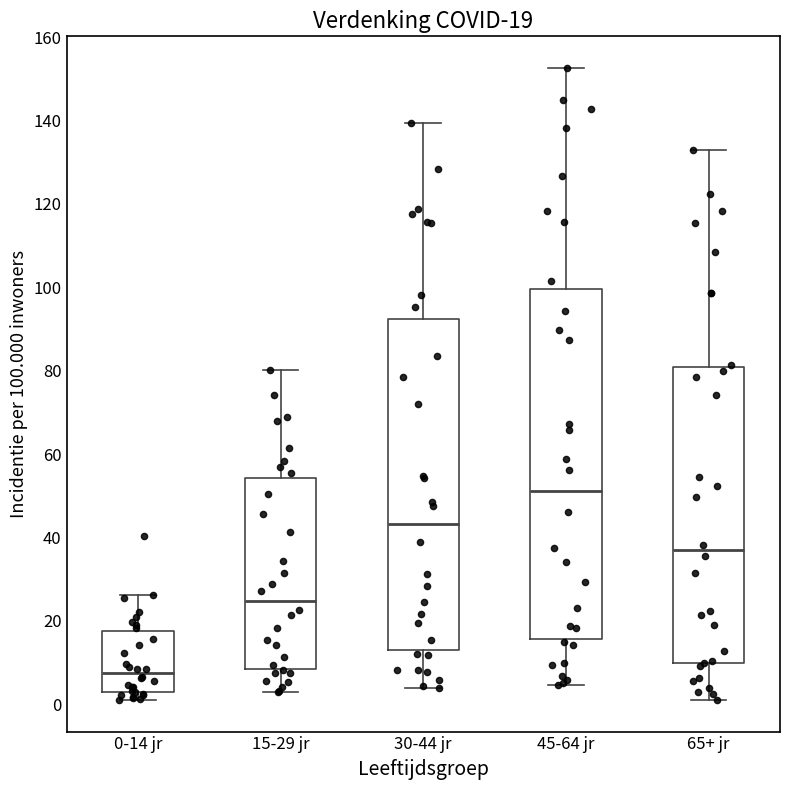

Which box has the lowest median line?

0-14 jr